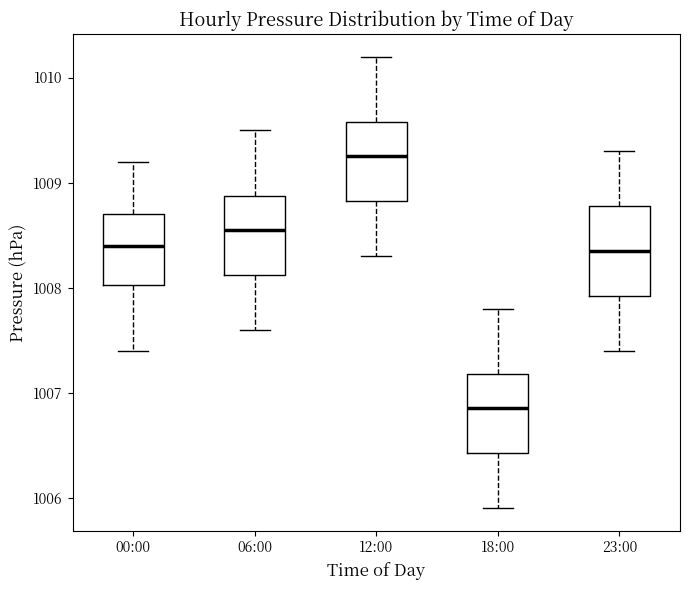

Reading left to right, transcribe this box plot: for each box, give where its median line is, the range the box spans, and where its two whiskers end, as read against the y-axis. The values are not printed on the chart, so give them approximately, as read against the axis.

00:00: median 1008.4, box 1008.0 to 1008.7, whiskers 1007.4 to 1009.2
06:00: median 1008.6, box 1008.1 to 1008.9, whiskers 1007.6 to 1009.5
12:00: median 1009.3, box 1008.8 to 1009.6, whiskers 1008.3 to 1010.2
18:00: median 1006.9, box 1006.4 to 1007.2, whiskers 1005.9 to 1007.8
23:00: median 1008.4, box 1007.9 to 1008.8, whiskers 1007.4 to 1009.3